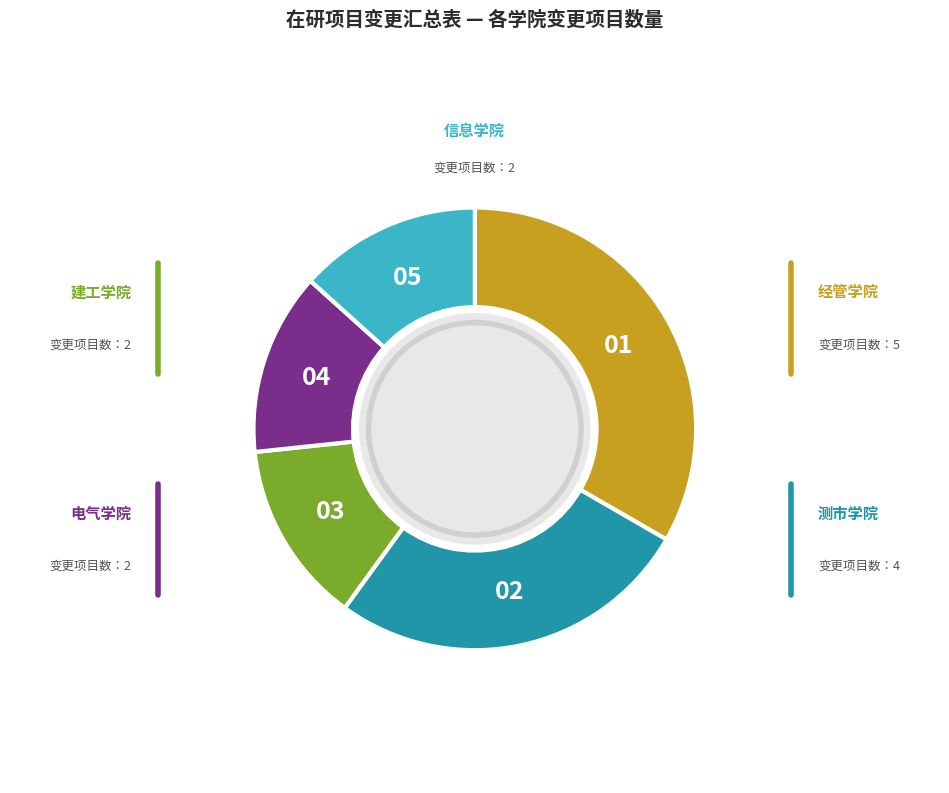

Is there any slice that represents more than half of the pie?

No